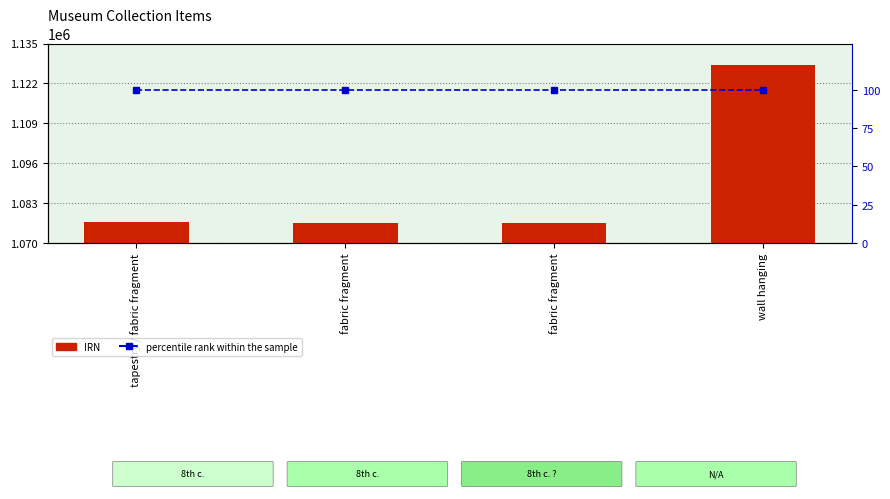

Rank the series by their average value, from highest to lowest.

IRN, percentile rank within the sample